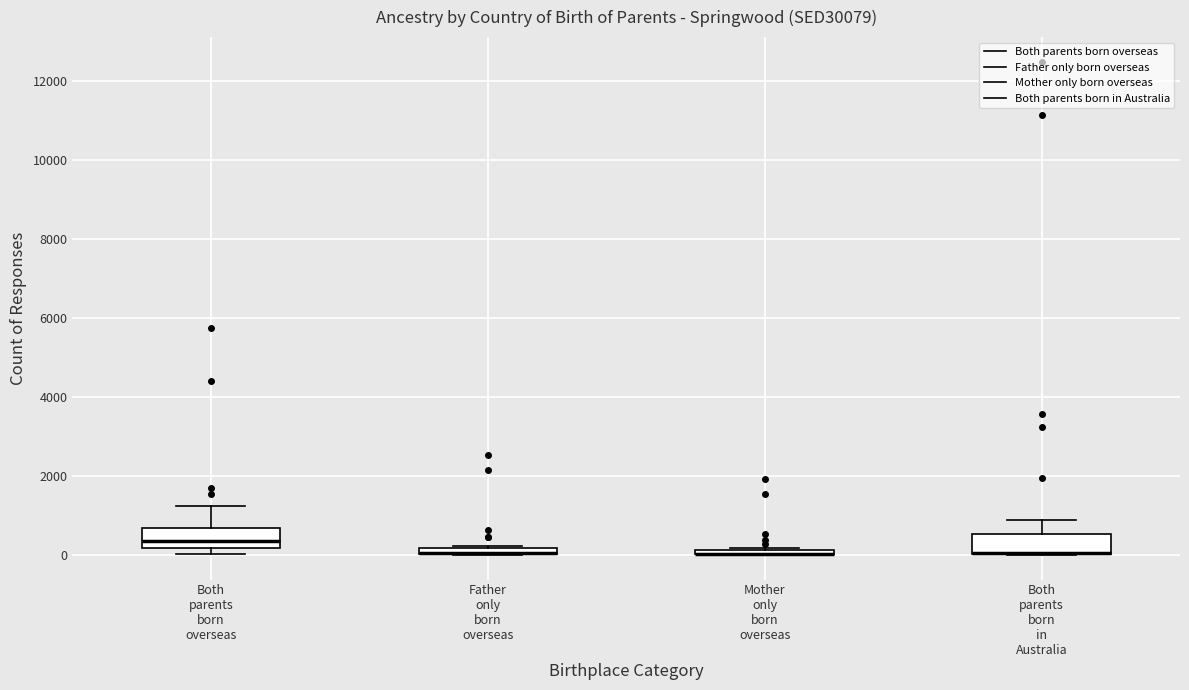

Where is the lower edge of the box for Mother only born overseas on the y-axis? The values are not printed on the chart, so give them approximately, as read against the axis.

0